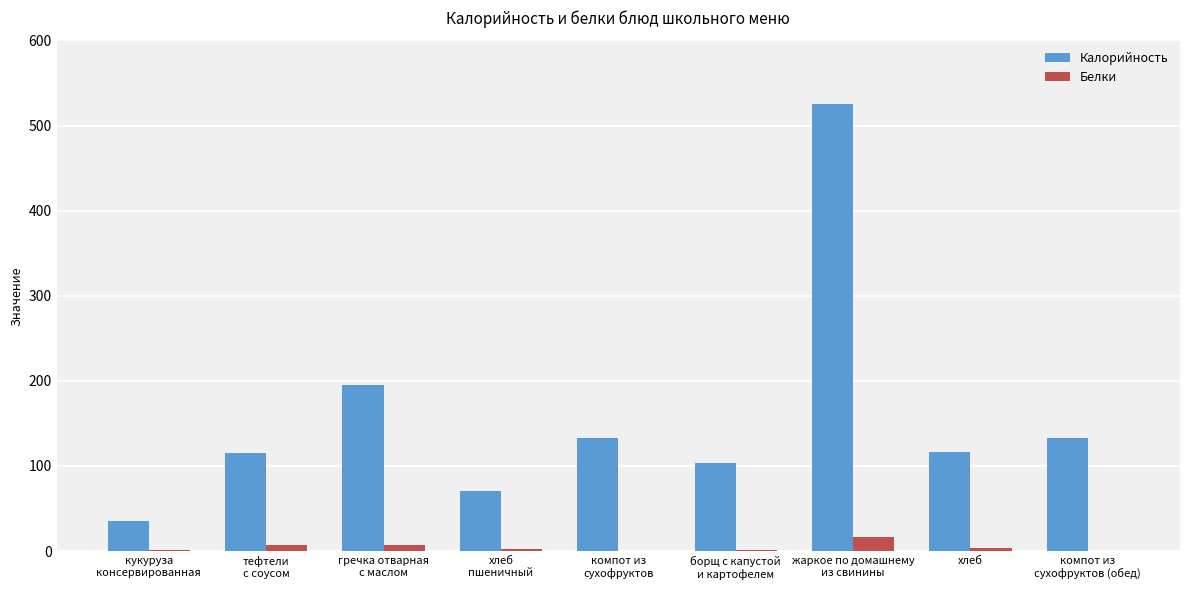

At which label does Калорийность first exceed 116?

гречка отварная
с маслом